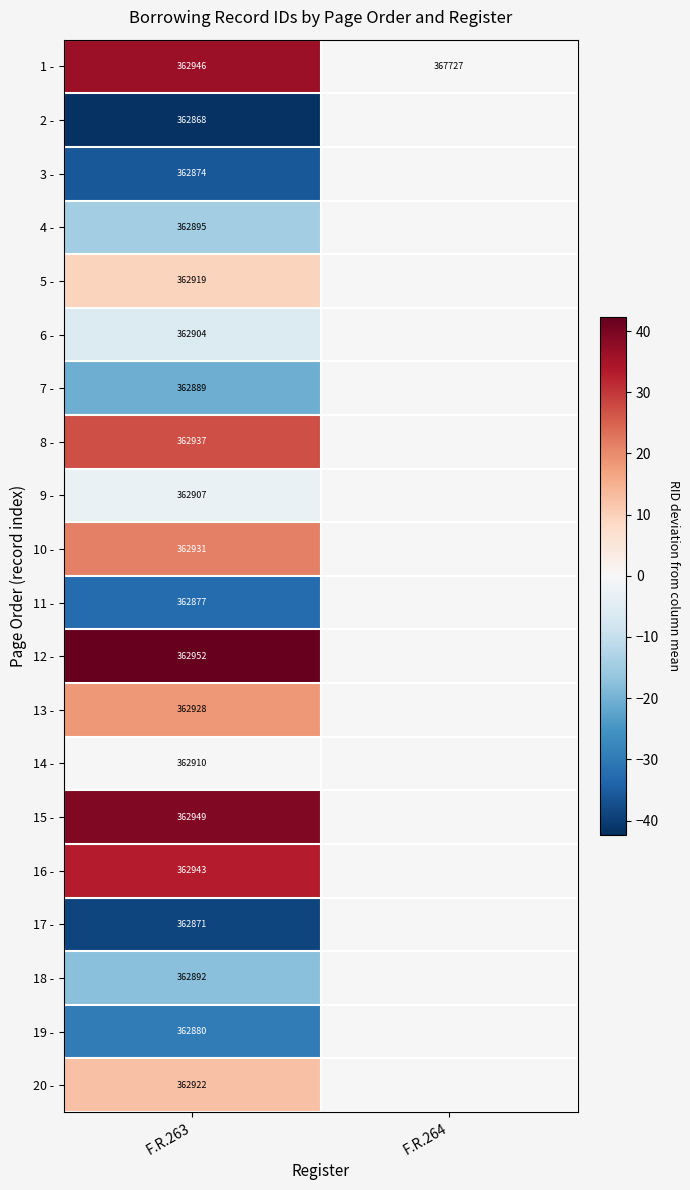

What is the difference between the highest and lowest values at F.R.263?

84